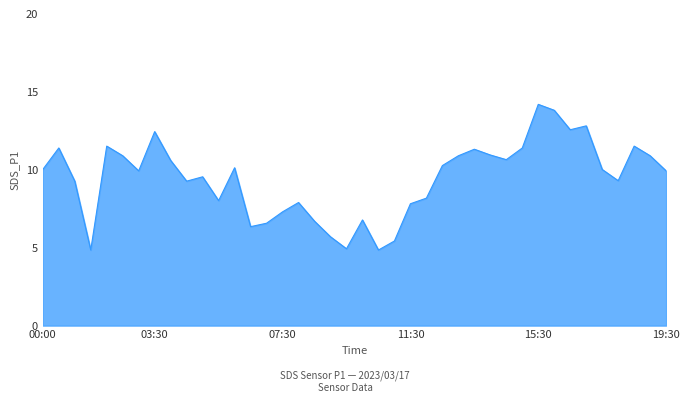

What is the greatest value displayed?

14.2